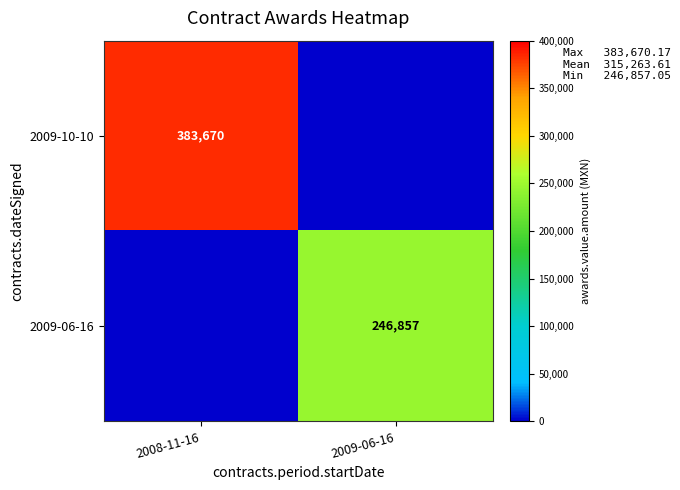

Is the value of 2009-06-16 at 2009-06-16 greater than the value of 2009-10-10 at 2008-11-16?

No